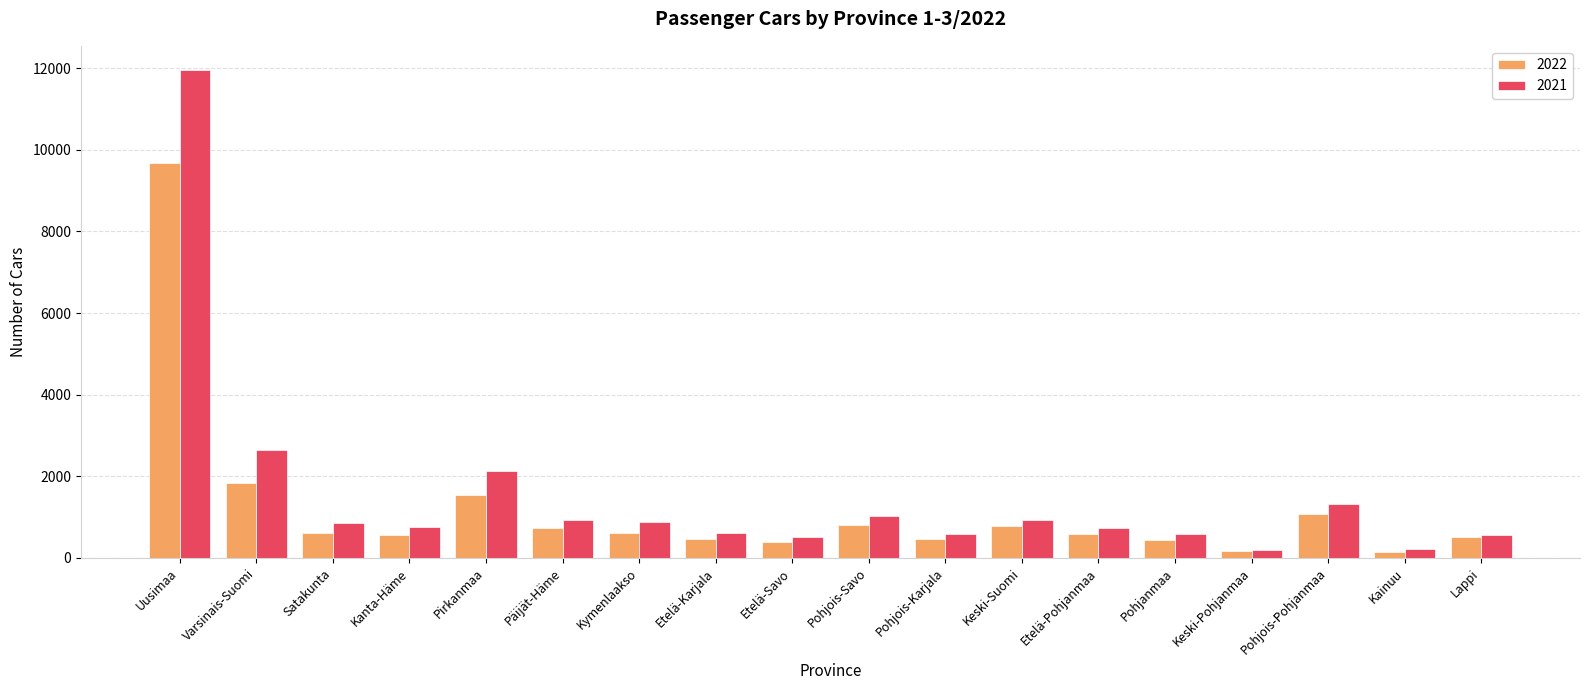

Where is 2021 nearest to the value 6077?

Varsinais-Suomi